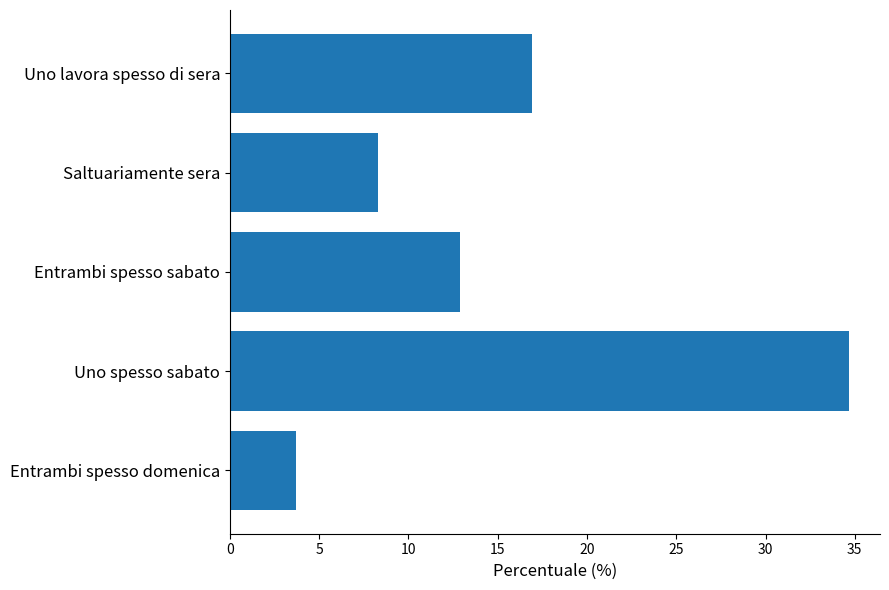

Reading top to bottom, transcribe all the data shown in this chart.

16.9	8.3	12.9	34.7	3.7